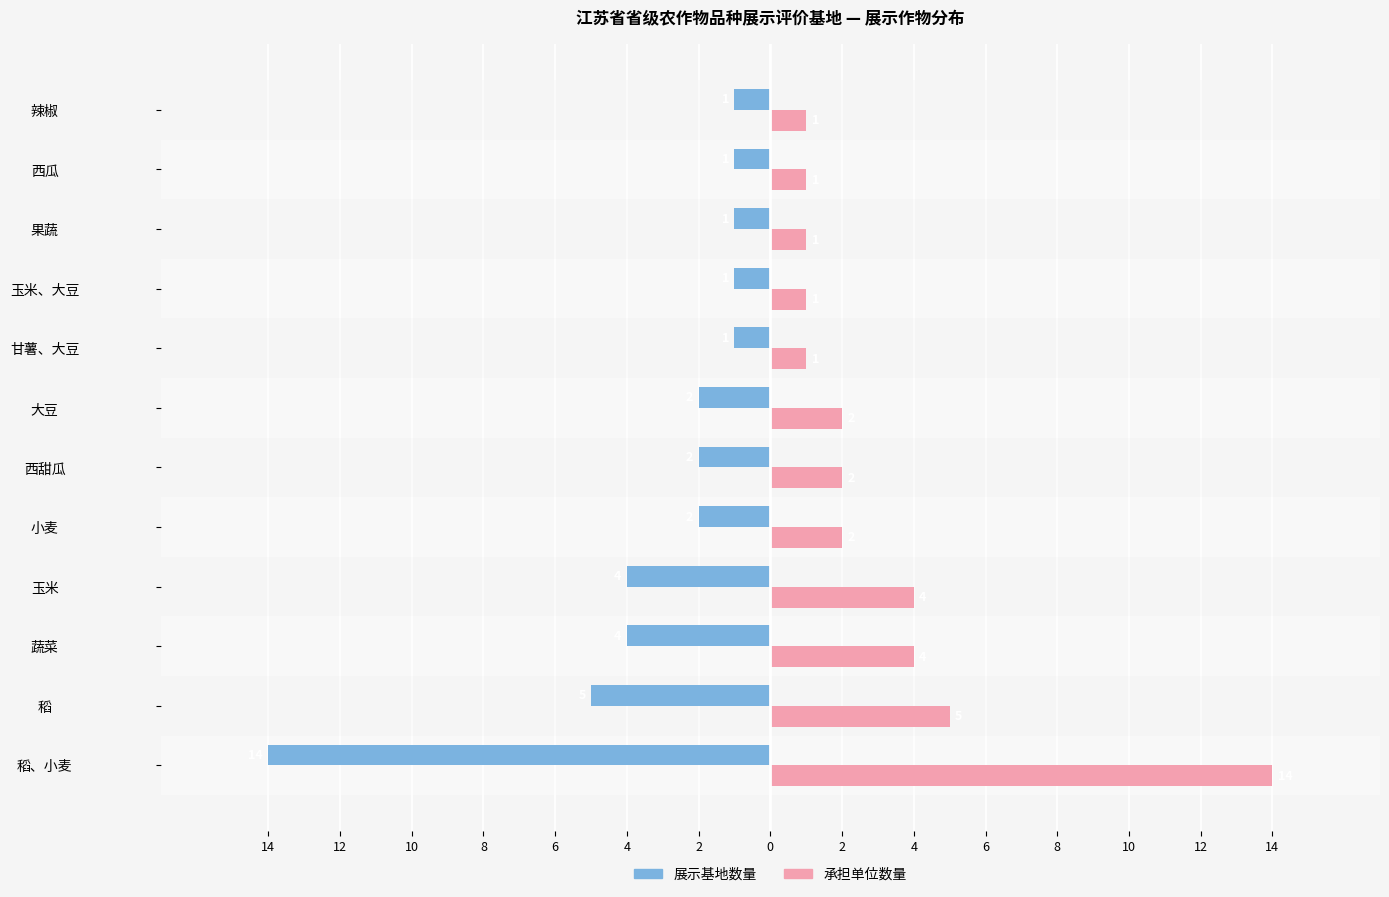

What are all the series names shown in the legend?

展示基地数量, 承担单位数量